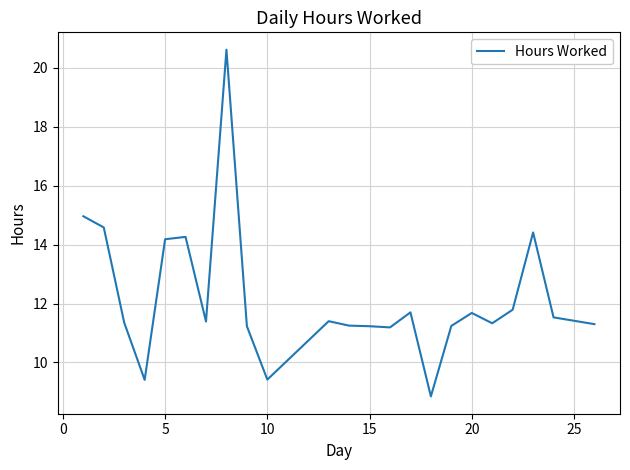

What is the difference between the maximum and minimum values?

11.8